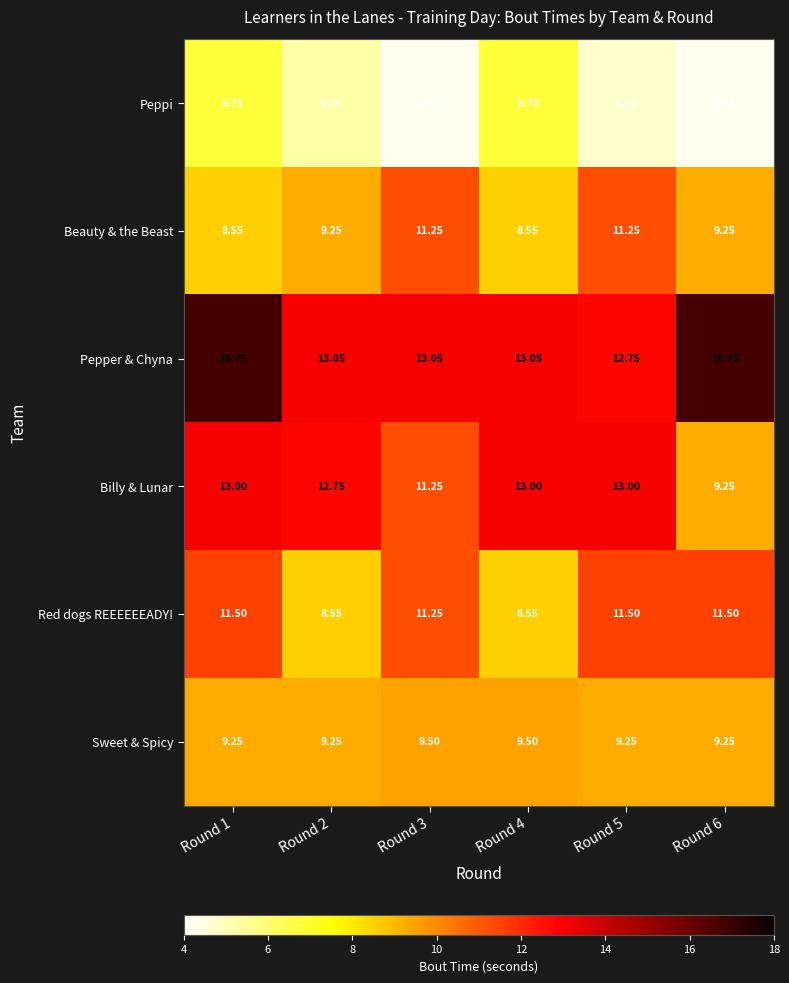

Which series has the largest total across all categories?

Pepper & Chyna